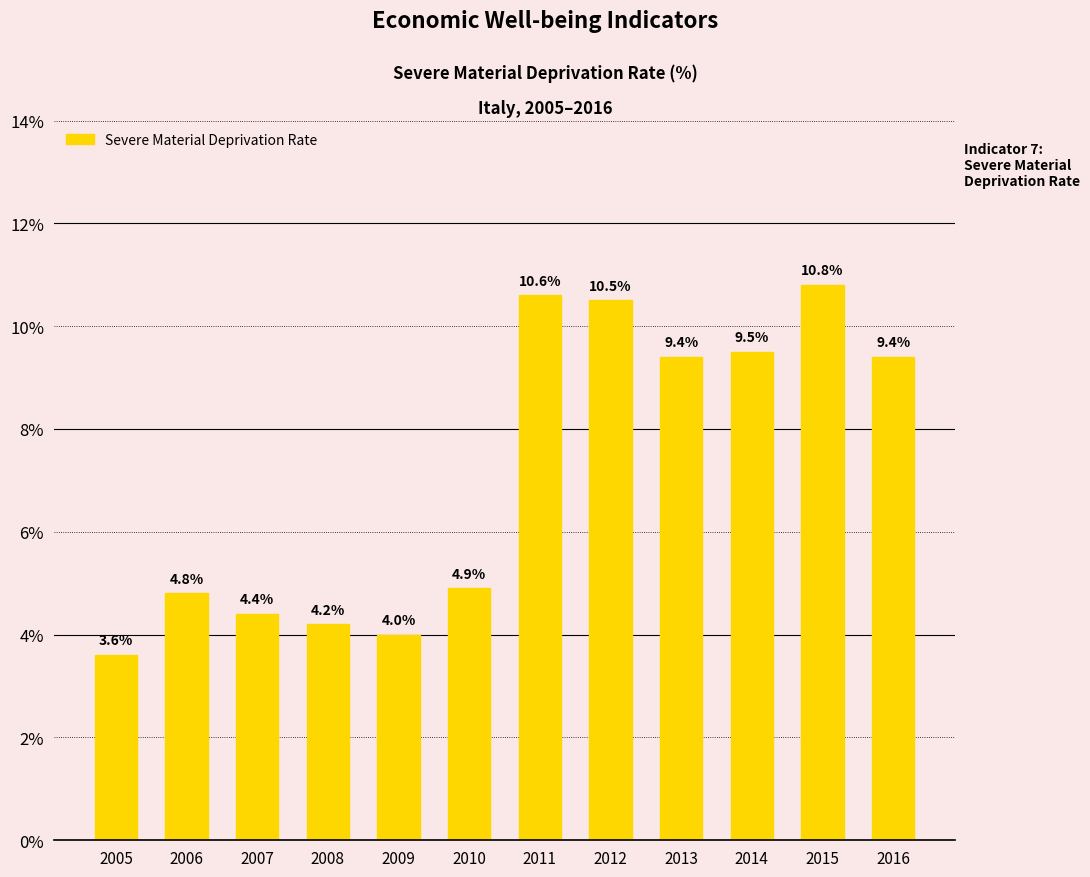

Between 2006 and 2014, which is larger?

2014